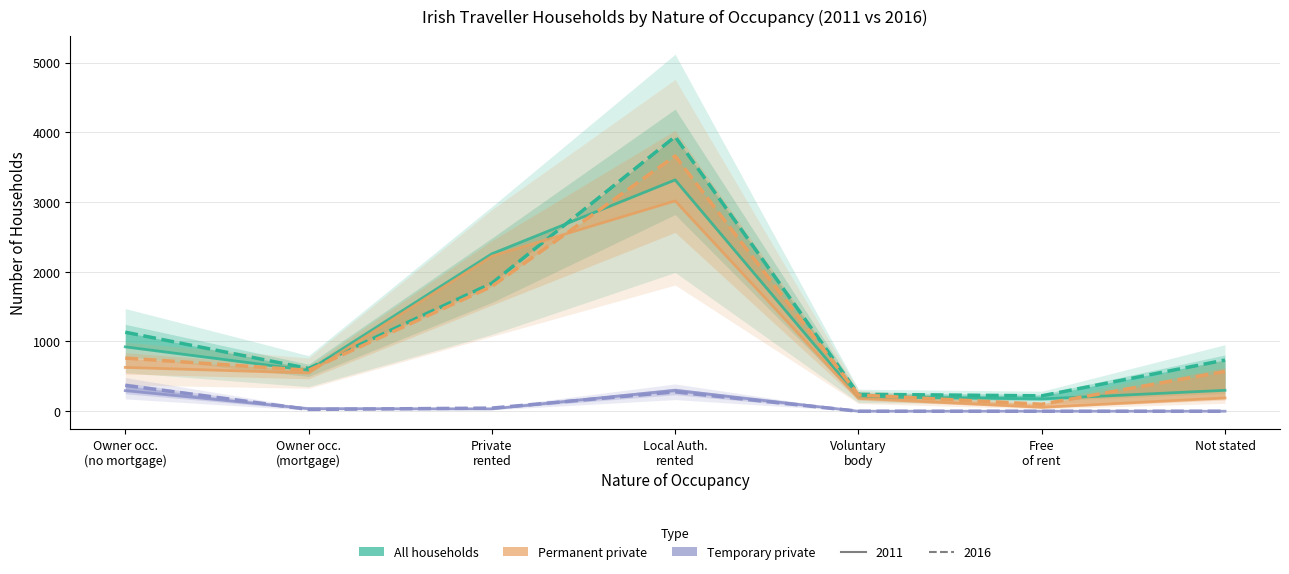

How many lines are shown in the chart?

6